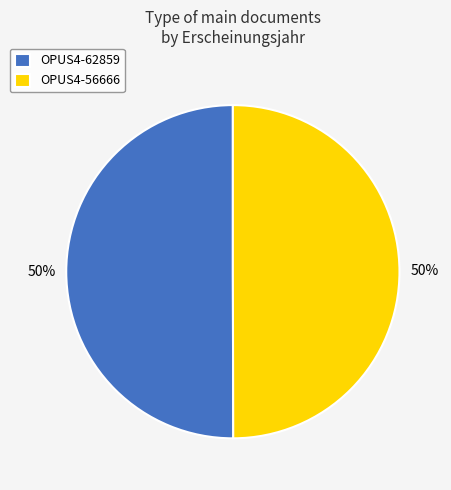

To the nearest percent, what percentage of the pie is OPUS4-56666?

50%